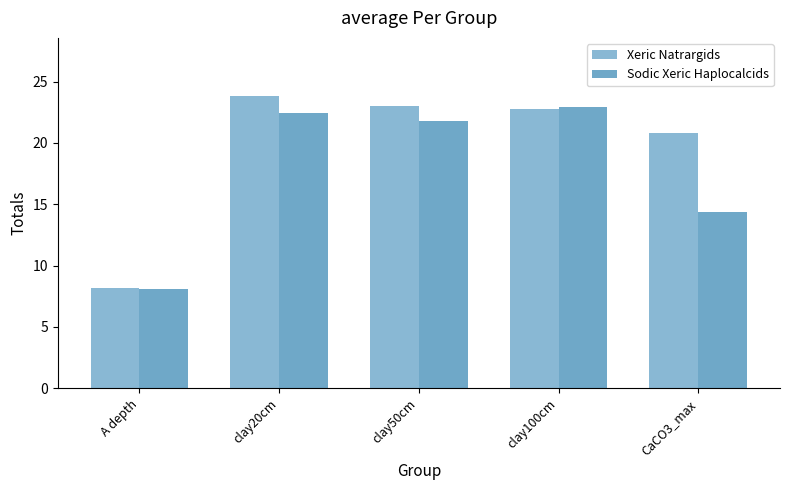

What is the spread (max minus min) of values at clay50cm?

1.2